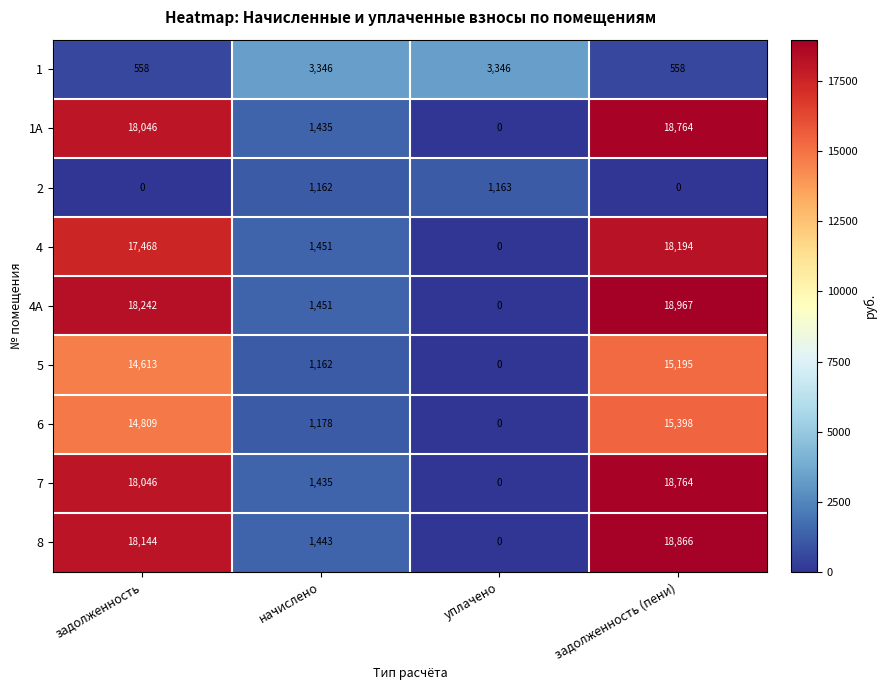

What is the spread (max minus min) of values at задолженность?

18242